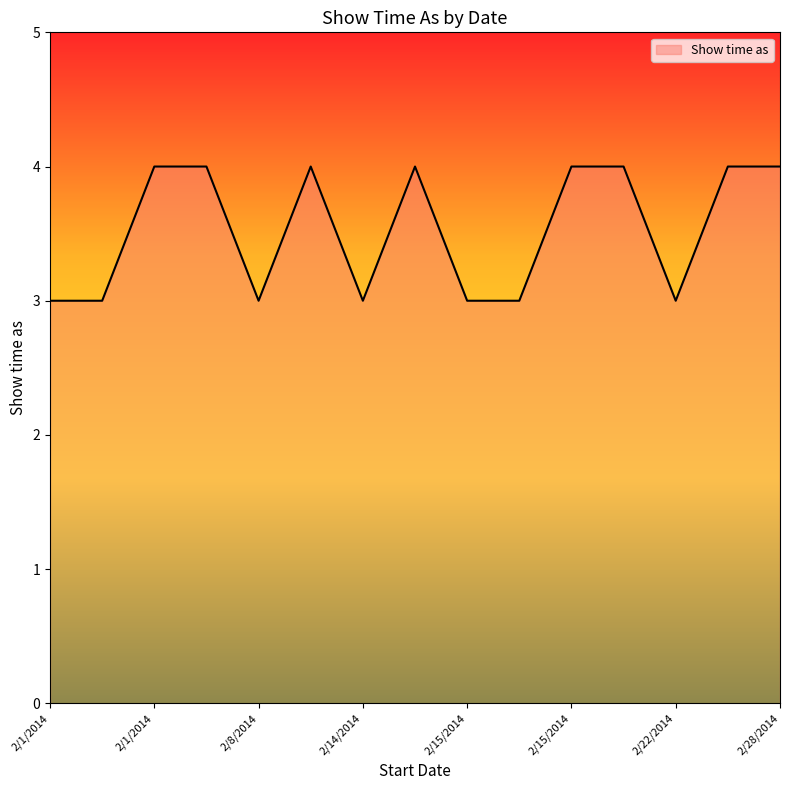

What is the difference between the maximum and second lowest values?

1